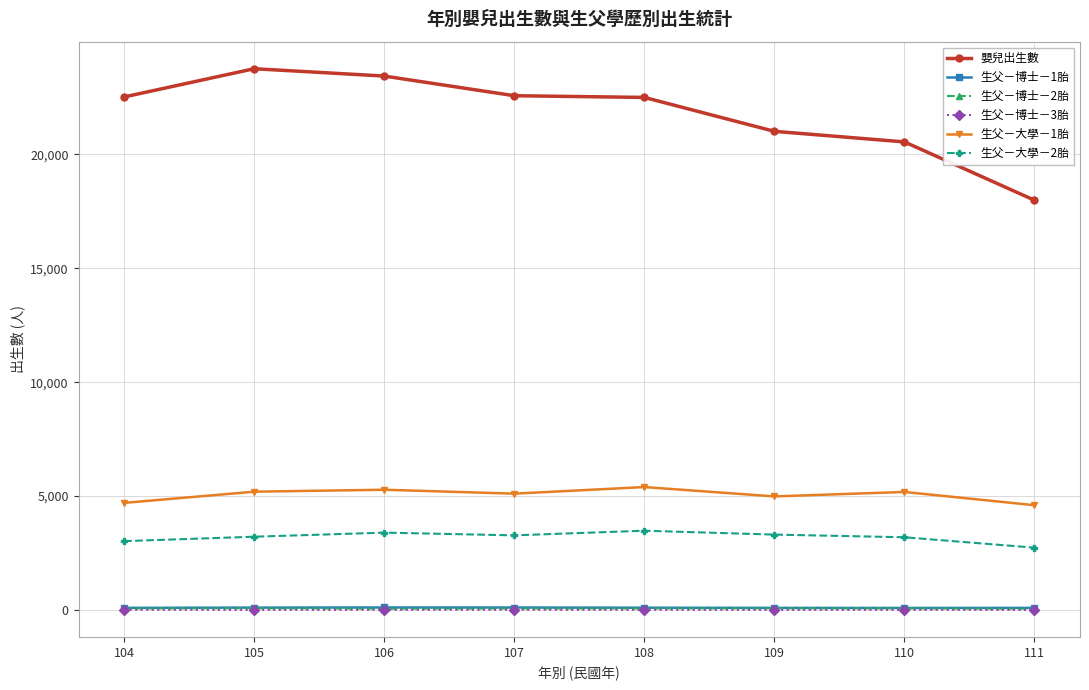

Which series has the largest total across all categories?

嬰兒出生數